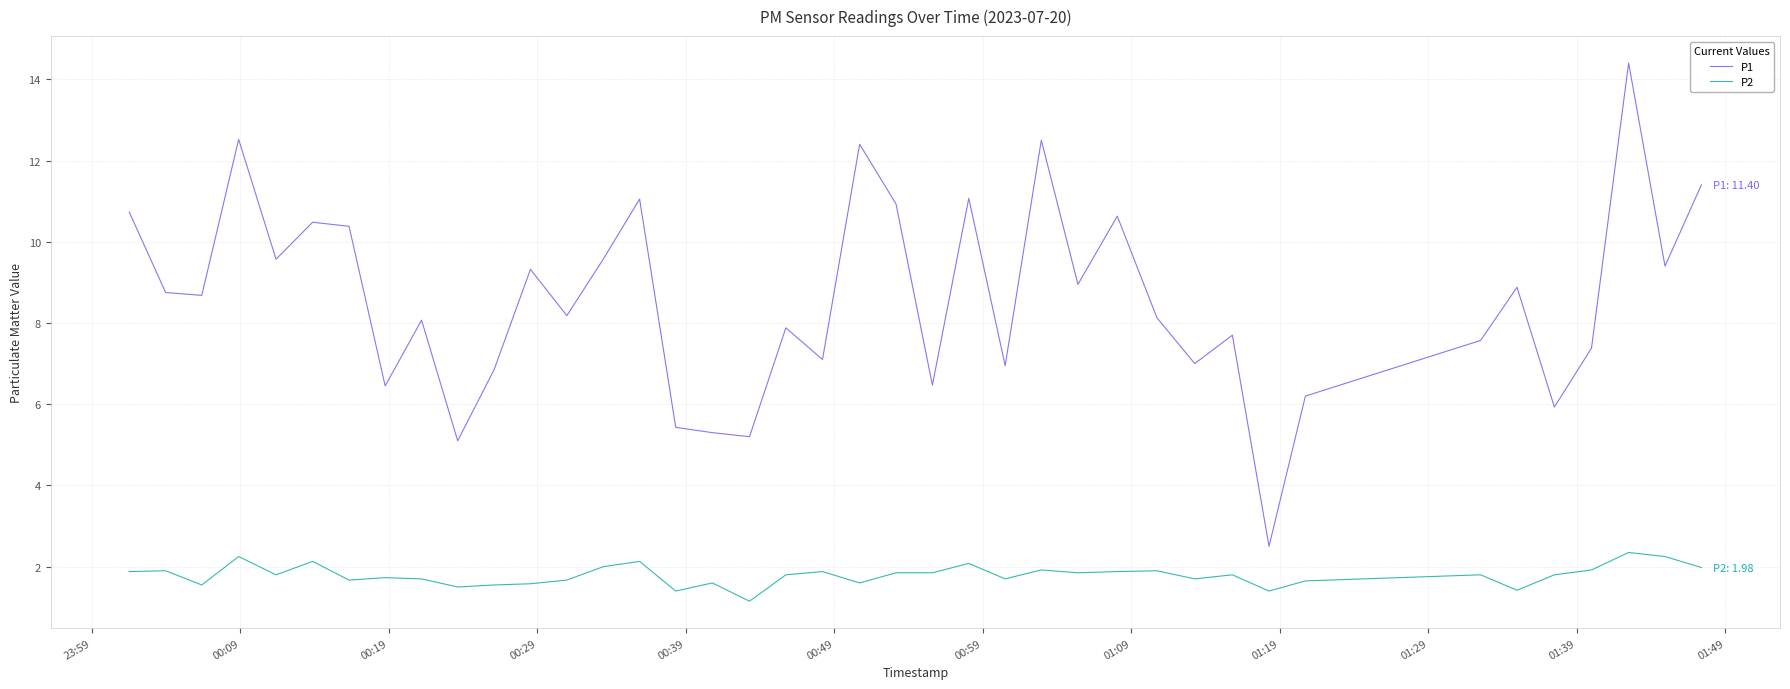

Rank the series by their maximum value, from lowest to highest.

P2, P1